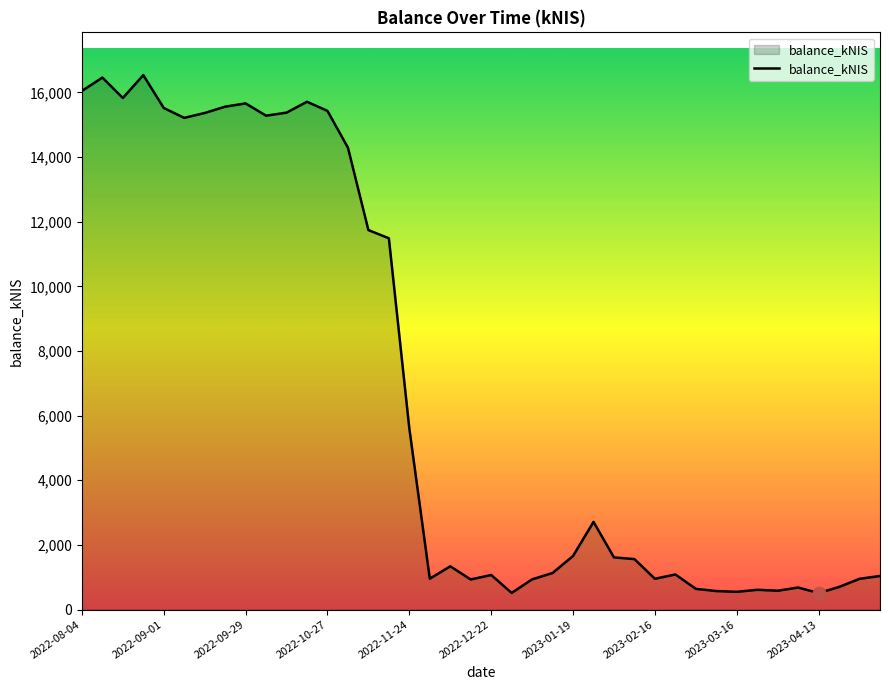

What is the maximum value shown in the chart?

16535.7